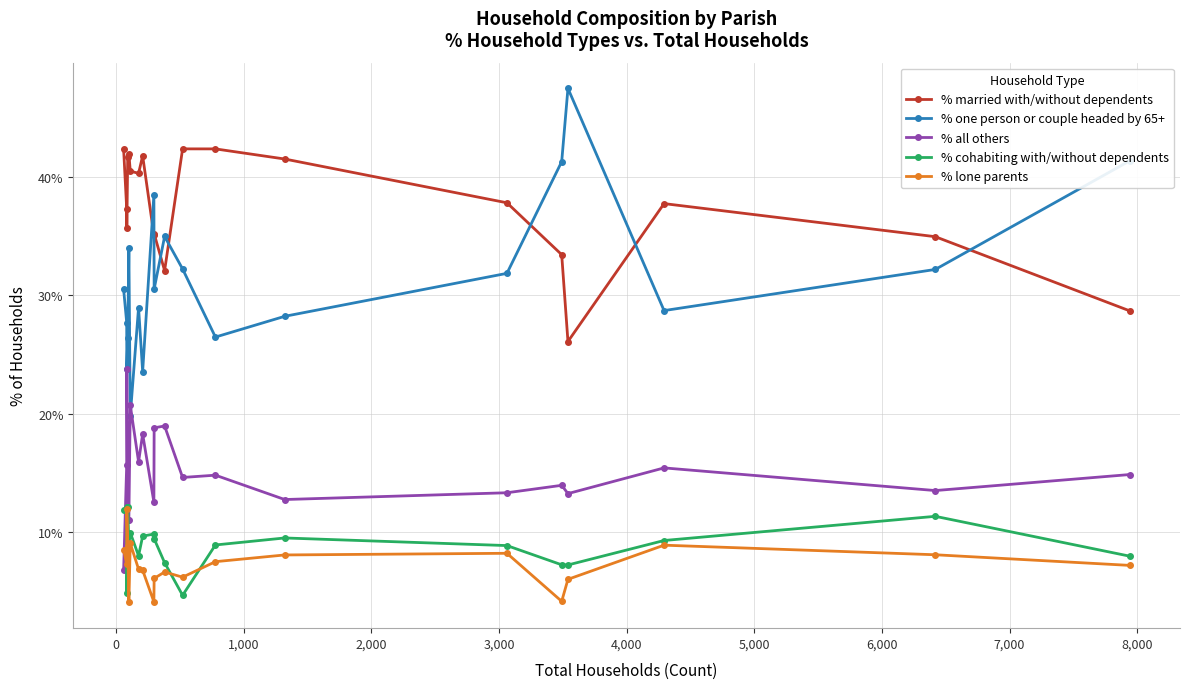

What is the sum of all % married with/without dependents values?

749.6